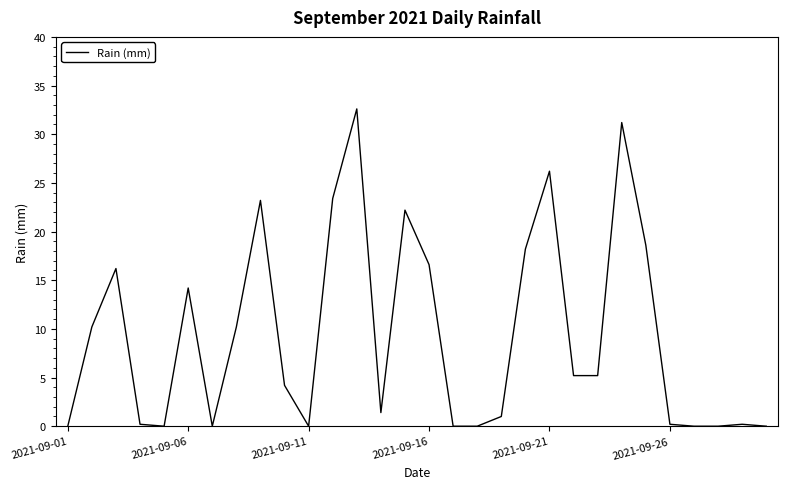

What is the maximum value shown in the chart?

32.6